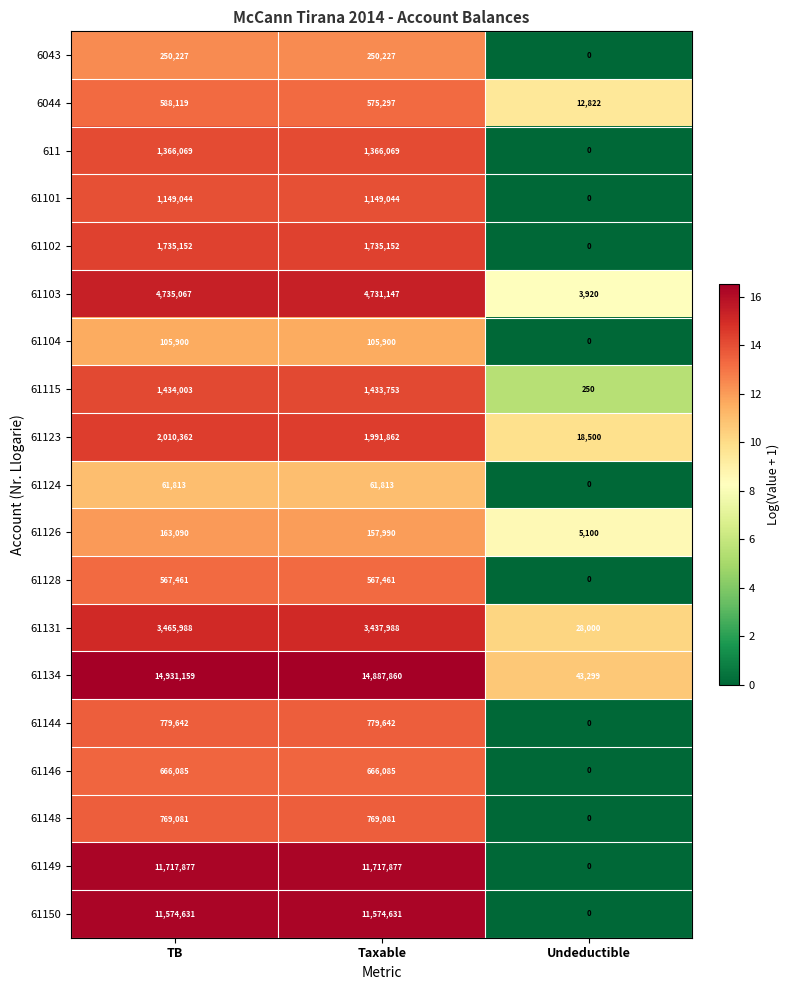

Rank the series by their maximum value, from highest to lowest.

61134, 61149, 61150, 61103, 61131, 61123, 61102, 61115, 611, 61101, 61144, 61148, 61146, 6044, 61128, 6043, 61126, 61104, 61124